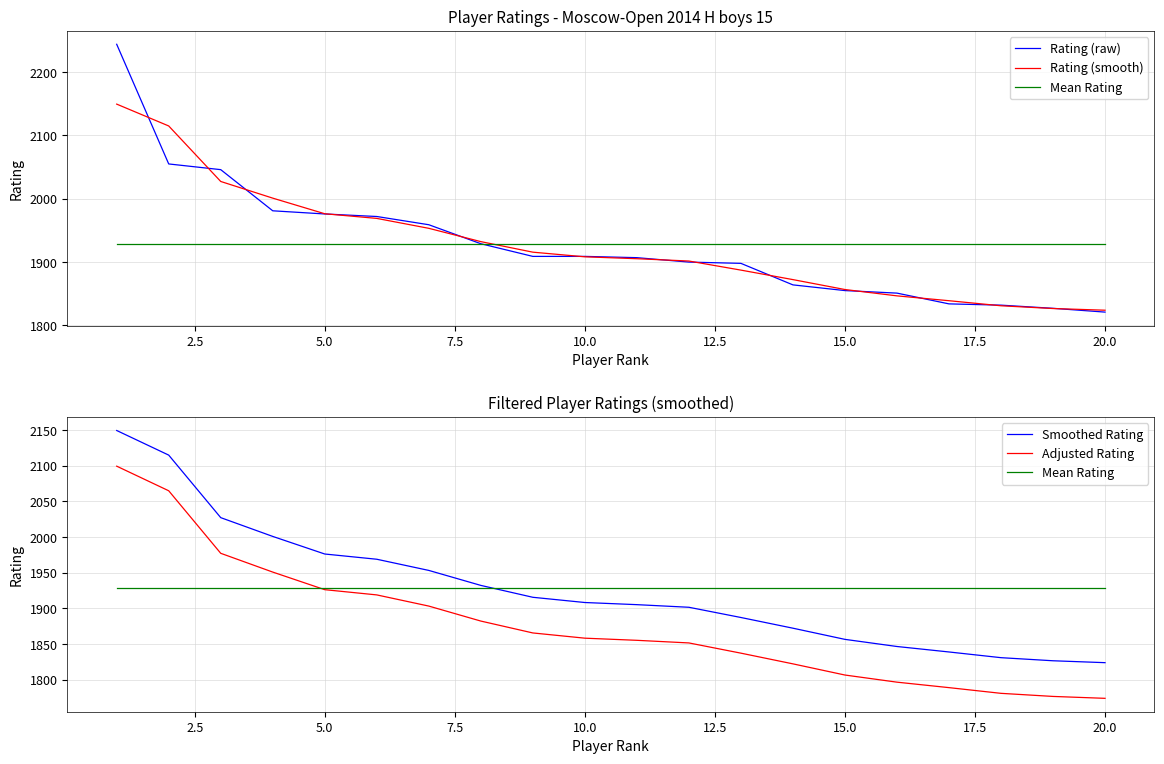

Is the value of Rating (raw) at 16 greater than the value of Mean Rating at 15?

No